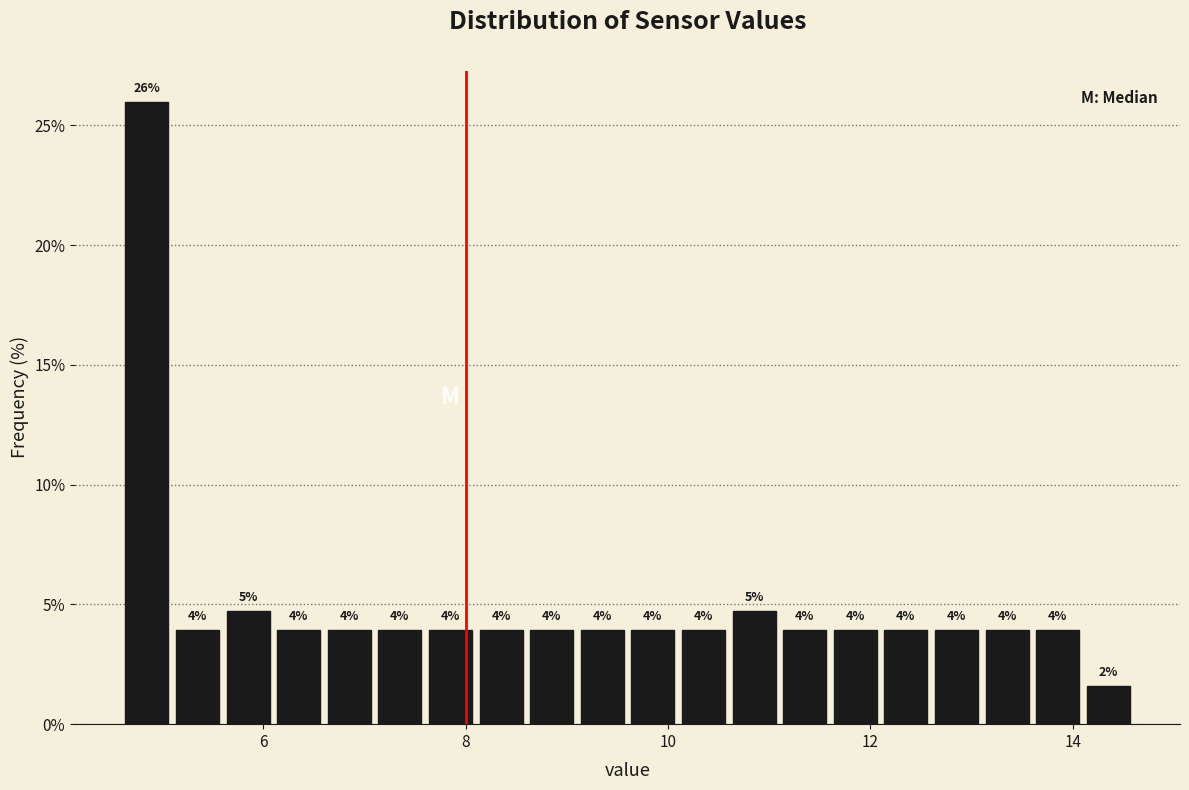

Read against the x-axis, roughly where is the centre of the tallest bar?

4.8